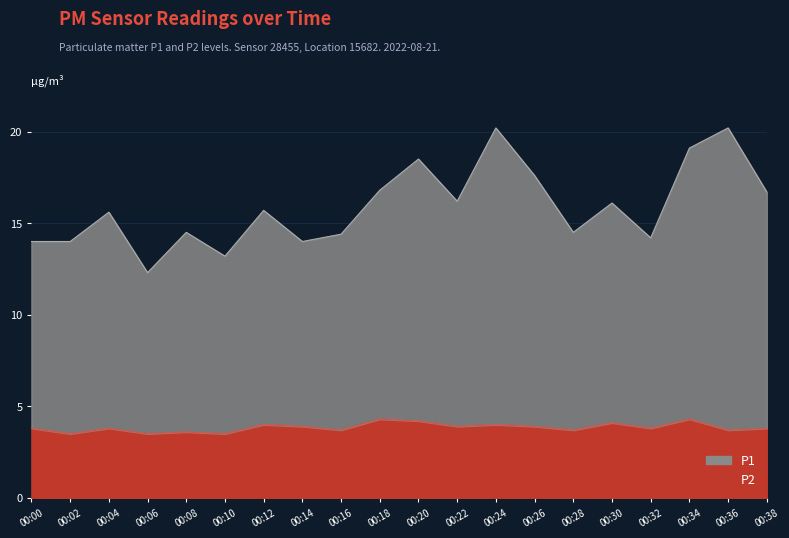

Which series has the largest range (max minus min)?

P1